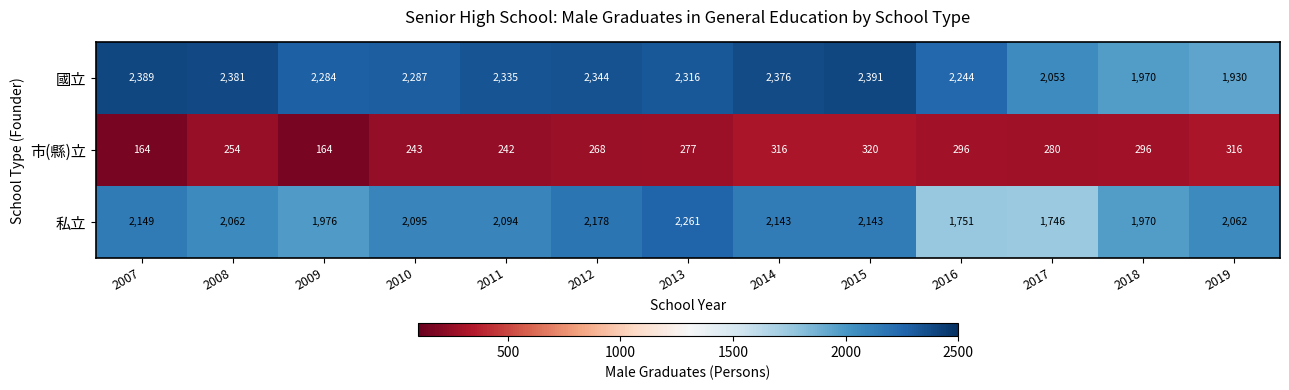

How many distinct data groups are displayed?

3